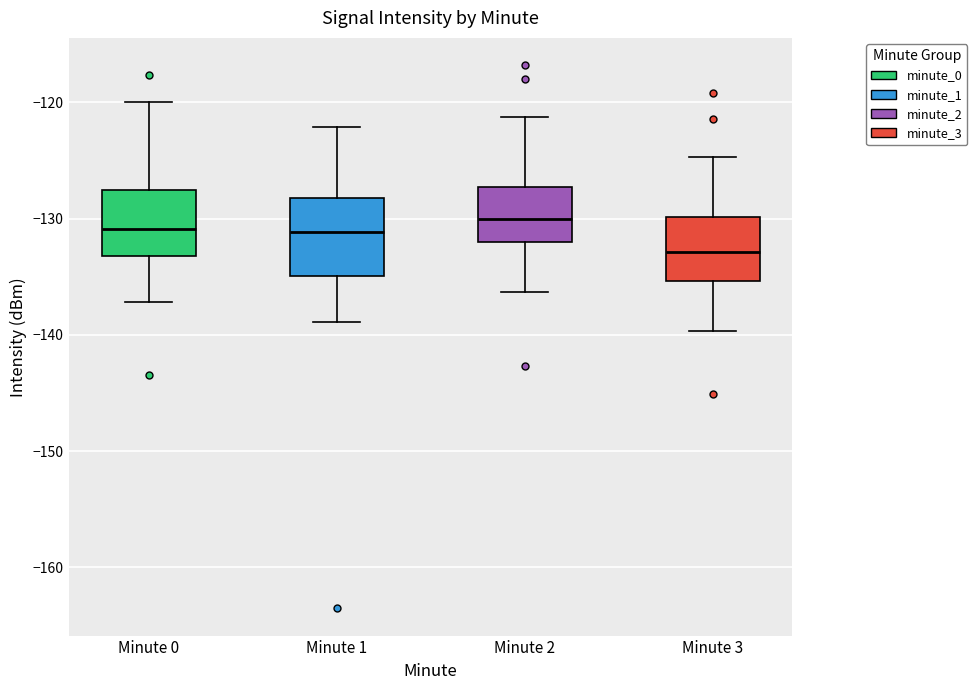

Which box is the tallest, from its lower edge to its upper edge?

Minute 1